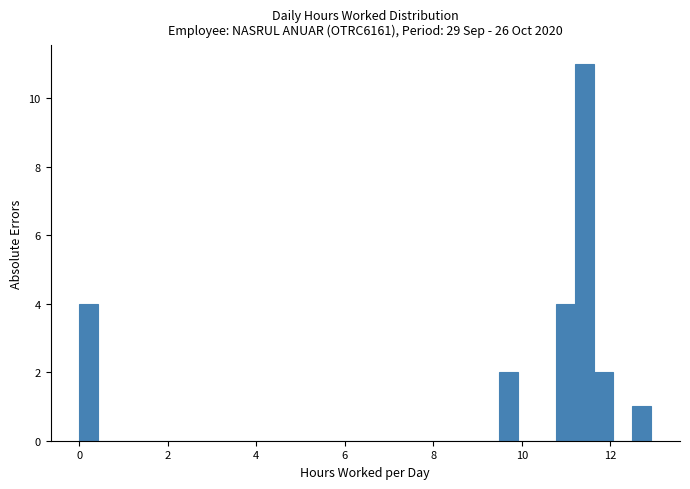

Read against the x-axis, roughly where is the centre of the tallest bar?

11.4